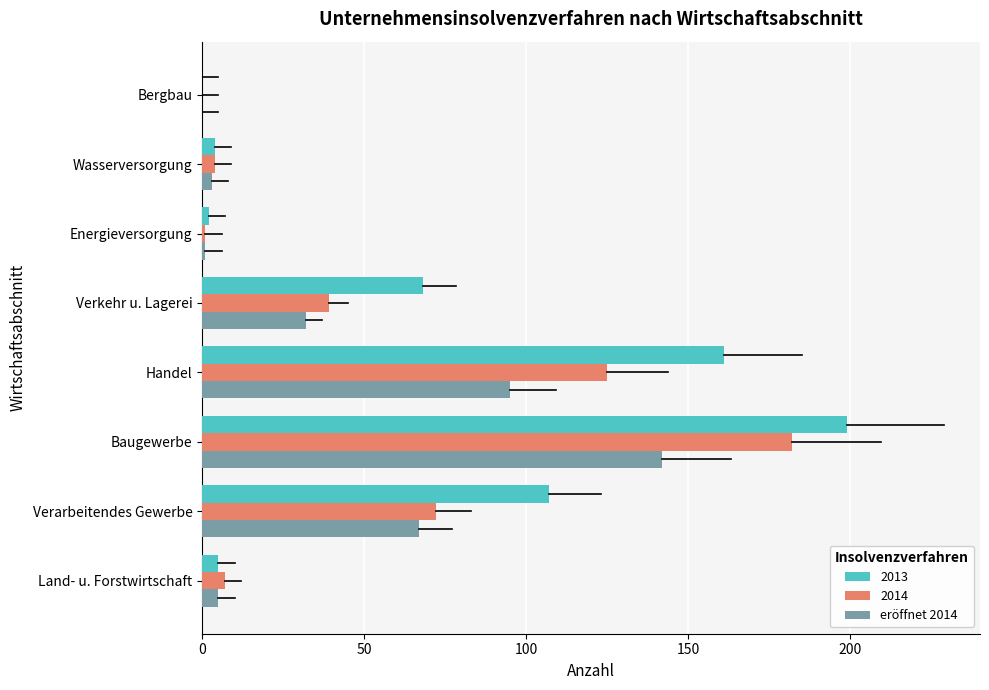

What is the sum of all 2014 values?

430